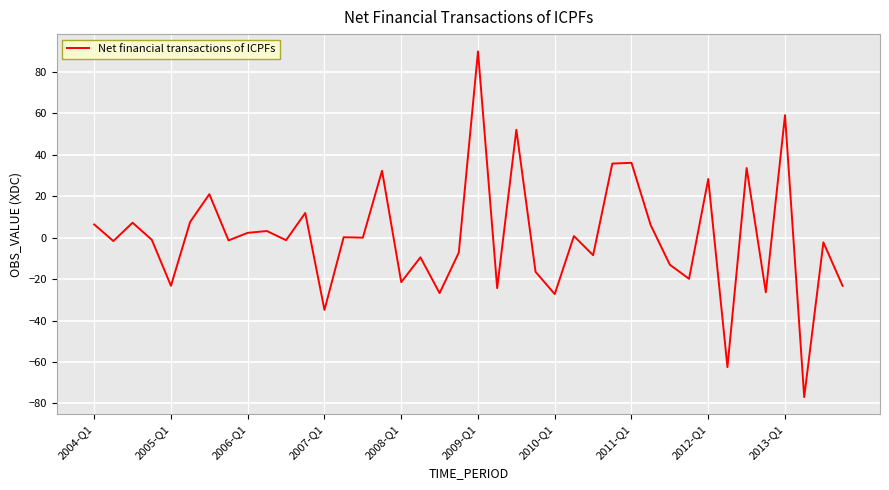

True or false: the data has more than 2 interior local peaks.

True